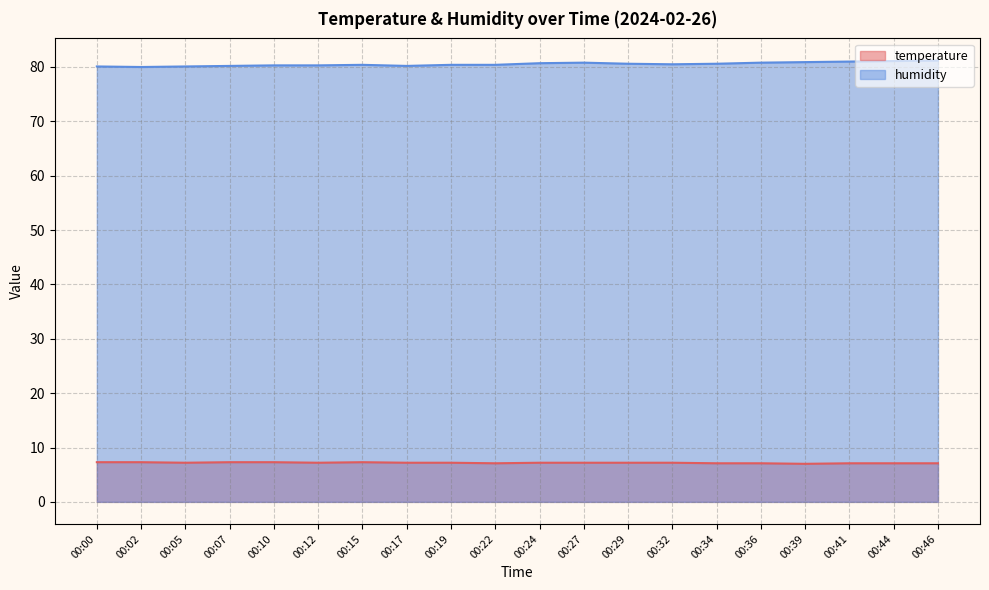

Which series has the widest spread of values?

humidity